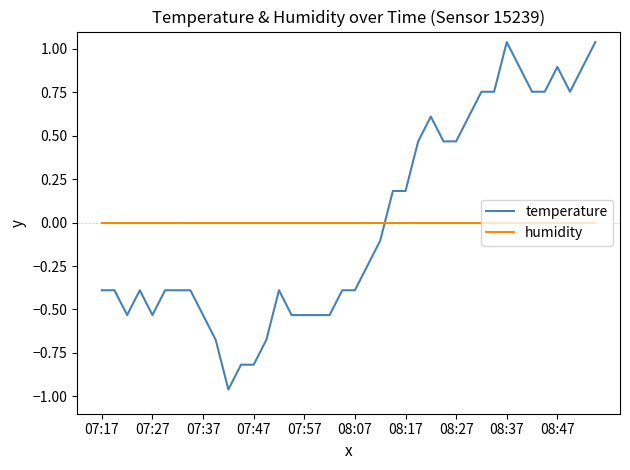

How many intersections are there between humidity and temperature?

1